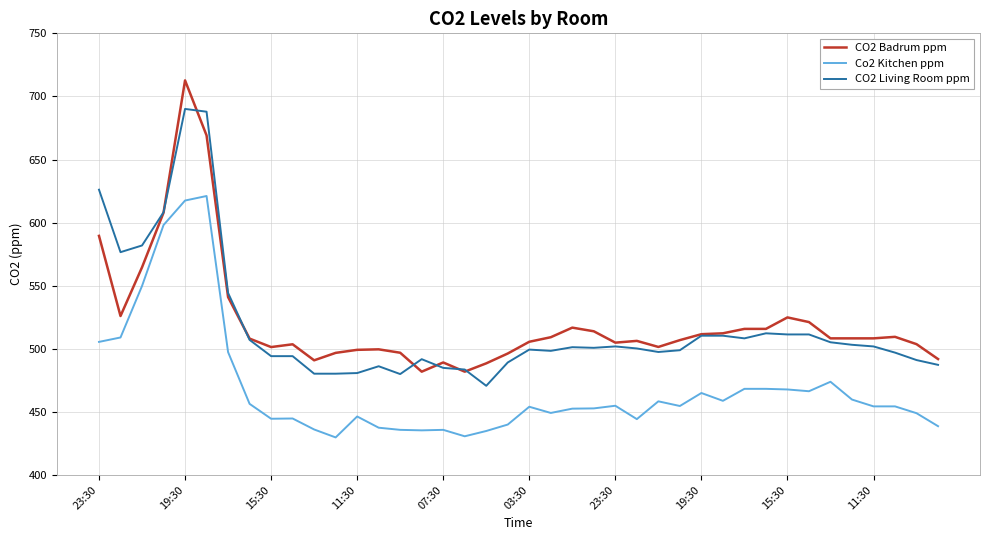

How many categories are shown in the chart?

40